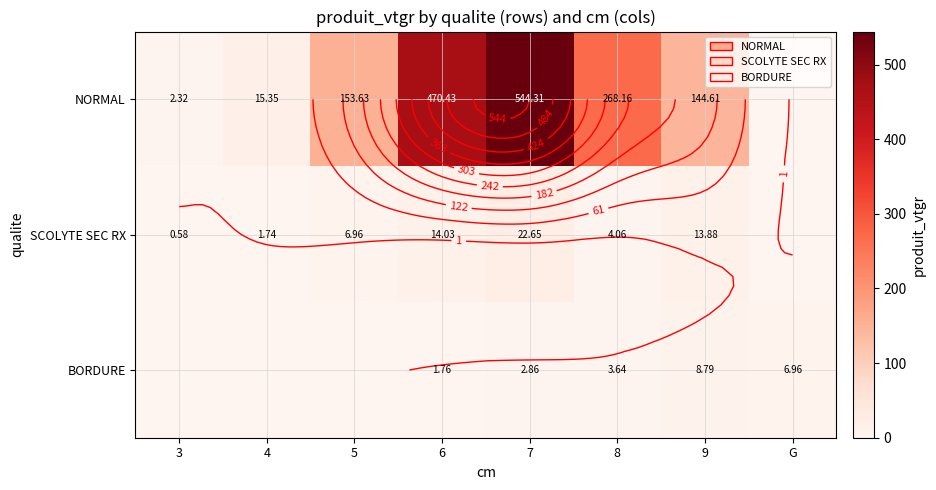

What is the sum of the NORMAL values at 9 and 5?

298.2